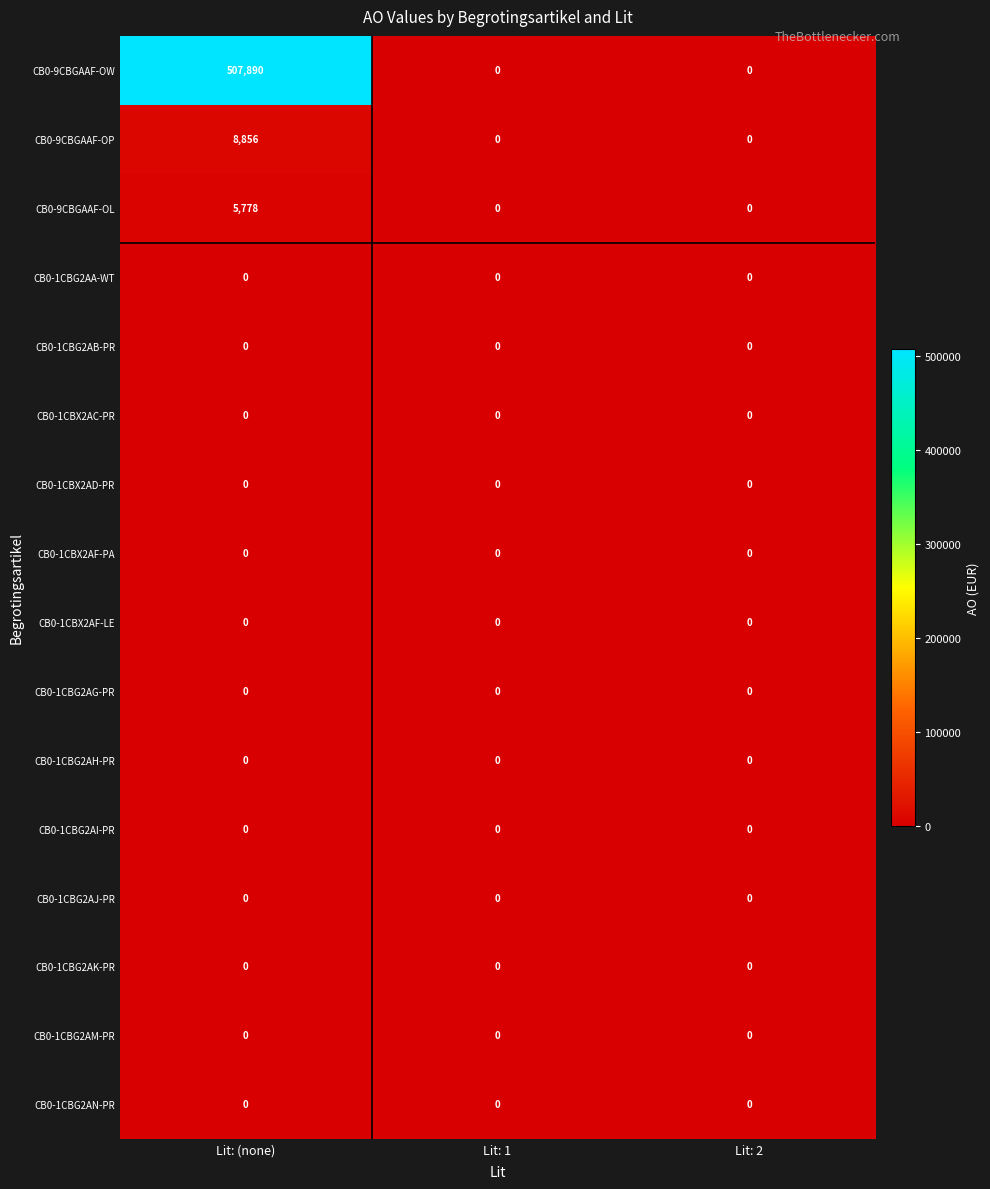

What is the total value across all series at Lit: (none)?

522524